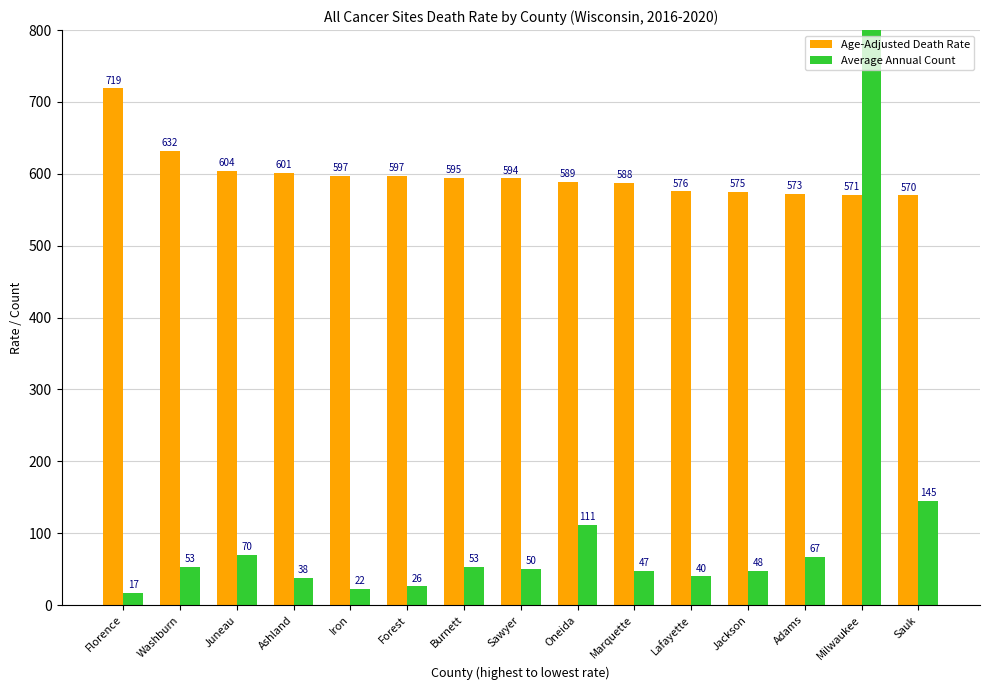

Is the value of Average Annual Count at Lafayette greater than the value of Age-Adjusted Death Rate at Iron?

No